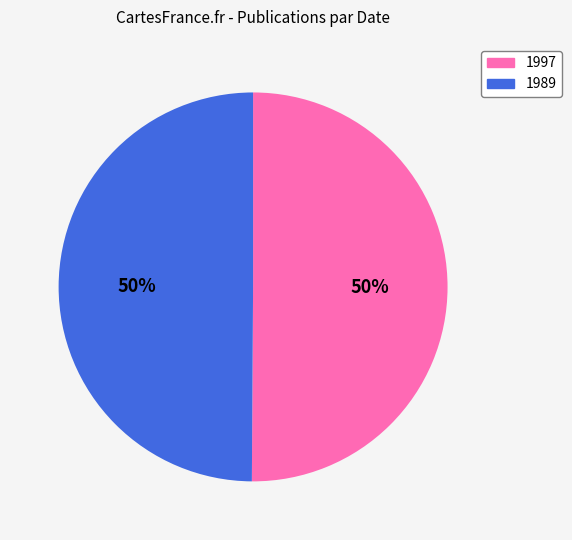

The 1997 slice represents 56% of the pie. True or false?

False